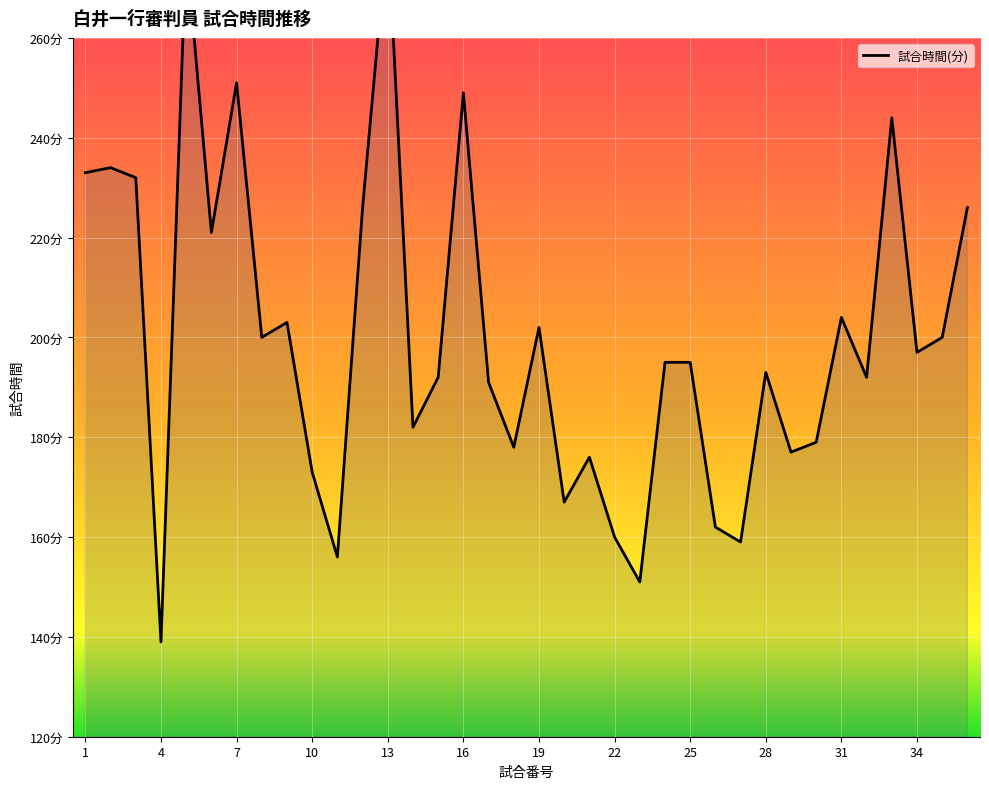

What is the greatest value displayed?

282